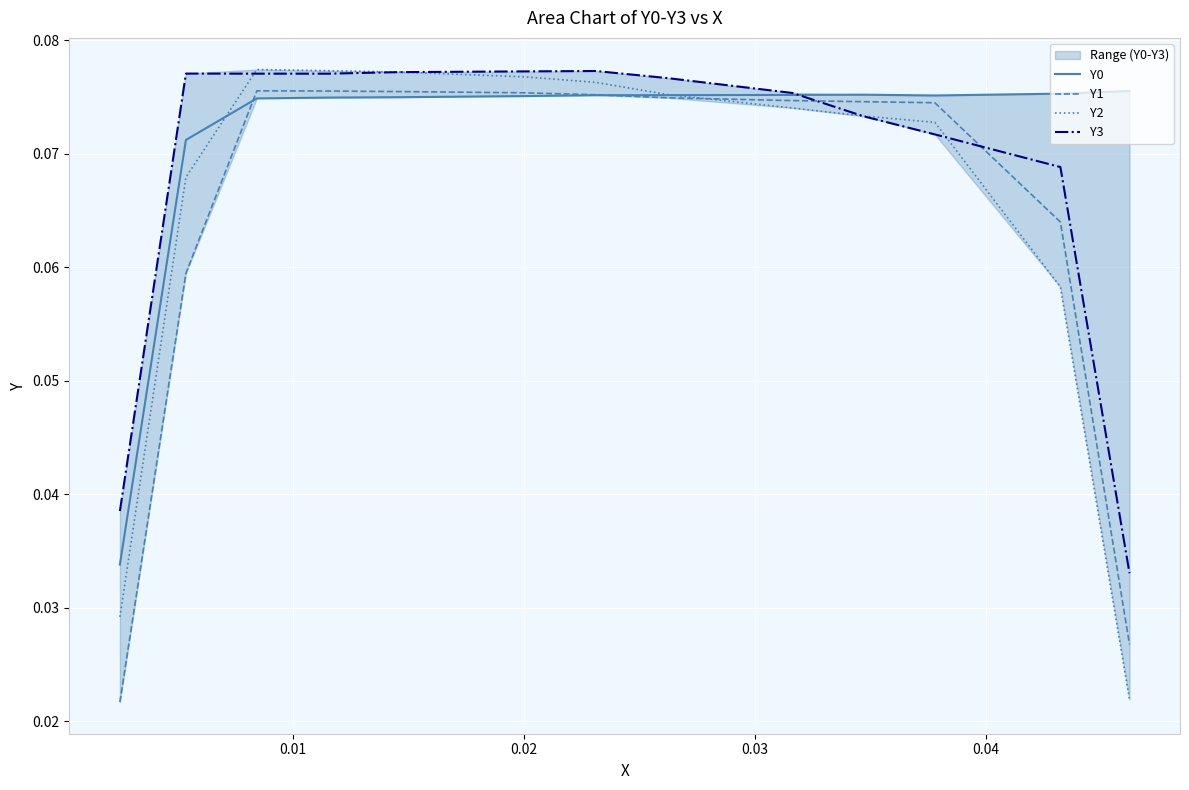

Reading left to right, extract all data points from this chart.

Y0: 0.0	0.1	0.1	0.1	0.1	0.1	0.1	0.1	0.1	0.1	0.1	0.1	0.1
Y1: 0.0	0.1	0.1	0.1	0.1	0.1	0.1	0.1	0.1	0.1	0.1	0.1	0.0
Y2: 0.0	0.1	0.1	0.1	0.1	0.1	0.1	0.1	0.1	0.1	0.1	0.1	0.0
Y3: 0.0	0.1	0.1	0.1	0.1	0.1	0.1	0.1	0.1	0.1	0.1	0.1	0.0